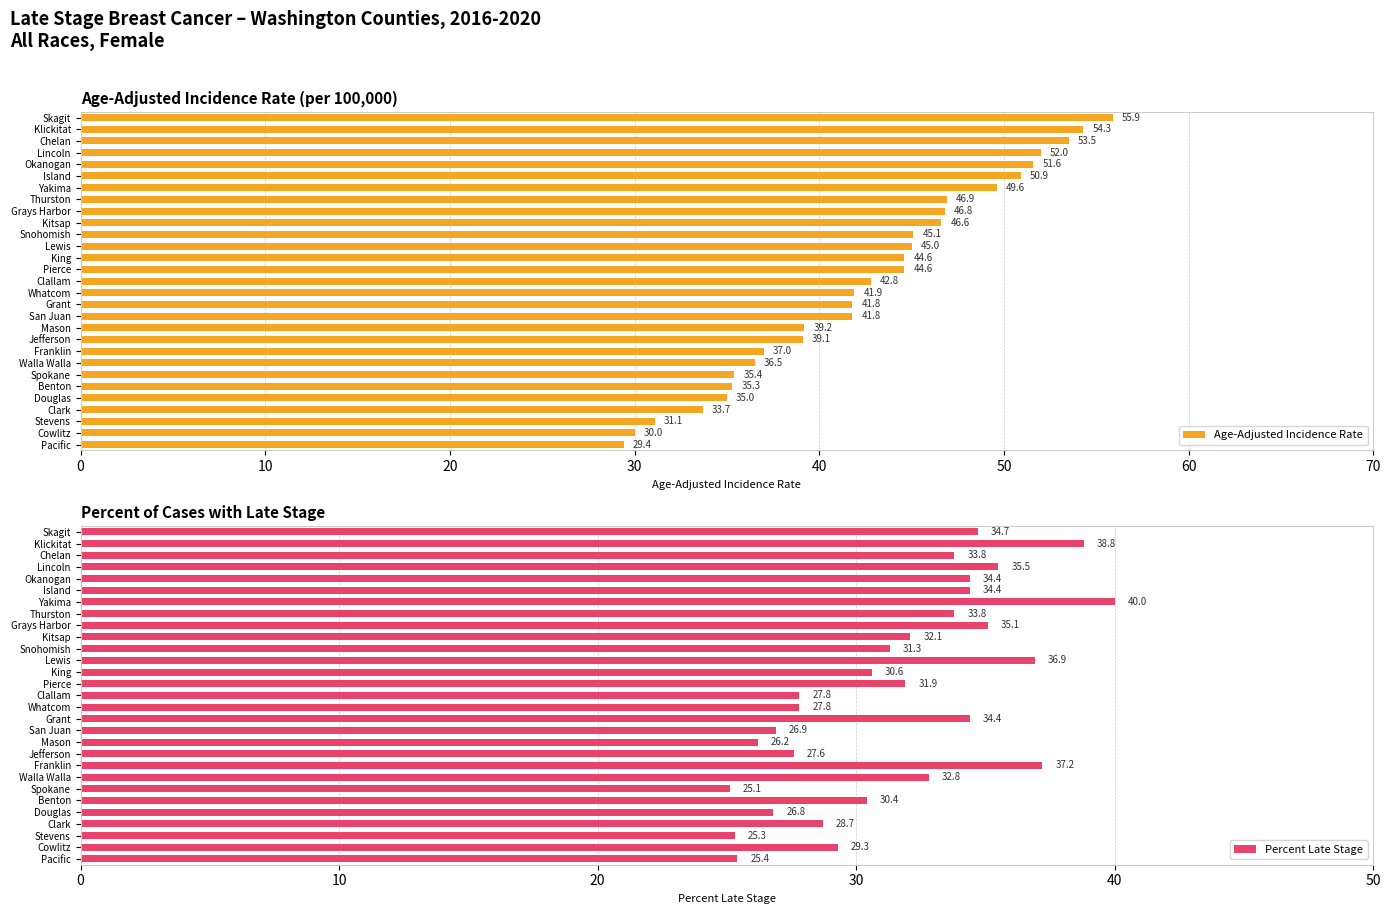

Reading left to right, transcribe all the data shown in this chart.

Age-Adjusted Incidence Rate: 55.9	54.3	53.5	52.0	51.6	50.9	49.6	46.9	46.8	46.6	45.1	45.0	44.6	44.6	42.8	41.9	41.8	41.8	39.2	39.1	37.0	36.5	35.4	35.3	35.0	33.7	31.1	30.0	29.4
Percent Late Stage: 34.7	38.8	33.8	35.5	34.4	34.4	40.0	33.8	35.1	32.1	31.3	36.9	30.6	31.9	27.8	27.8	34.4	26.9	26.2	27.6	37.2	32.8	25.1	30.4	26.8	28.7	25.3	29.3	25.4